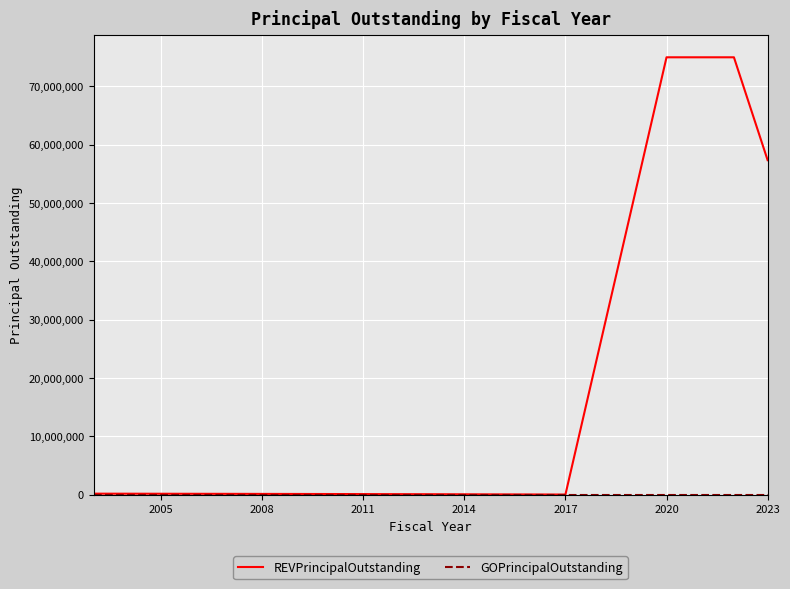

Which series has the largest range (max minus min)?

REVPrincipalOutstanding